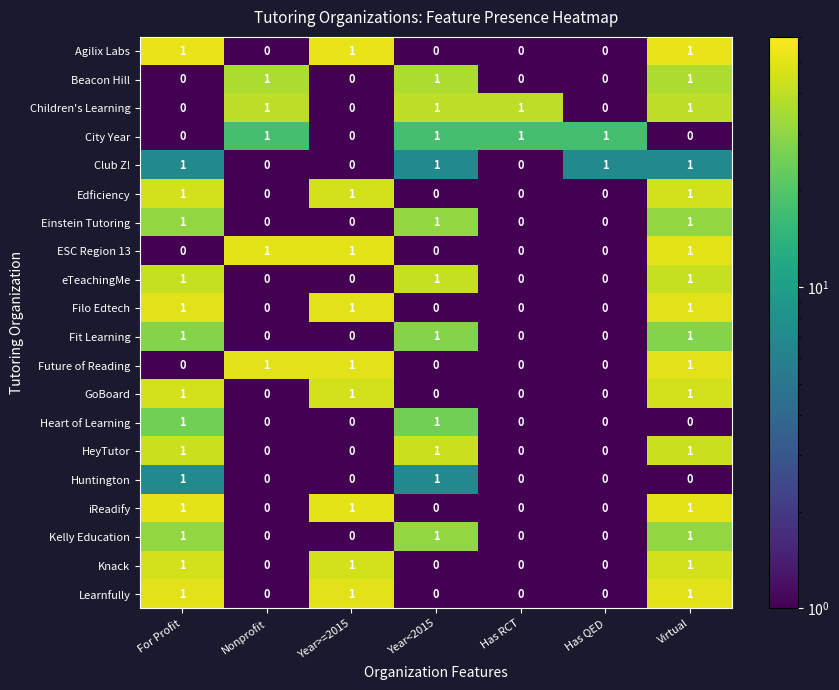

Count the eTeachingMe values in the range 0 to 1.

7